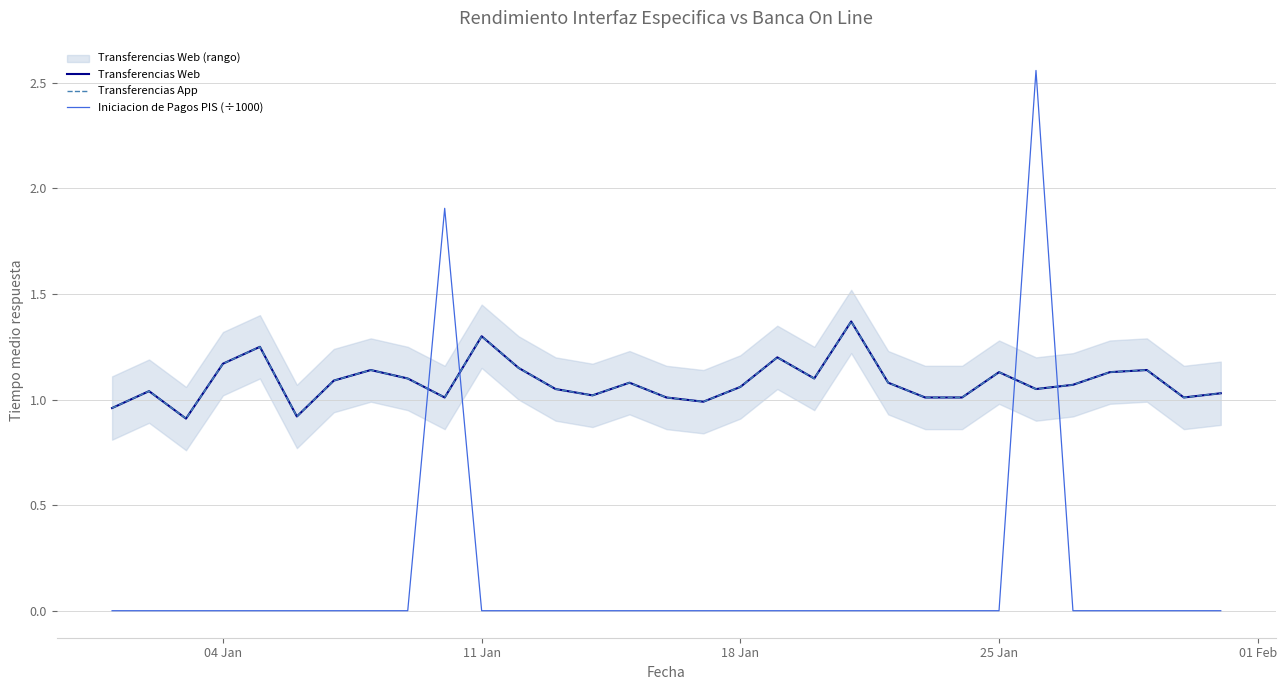

What is the lowest value of the Transferencias App series?

0.9